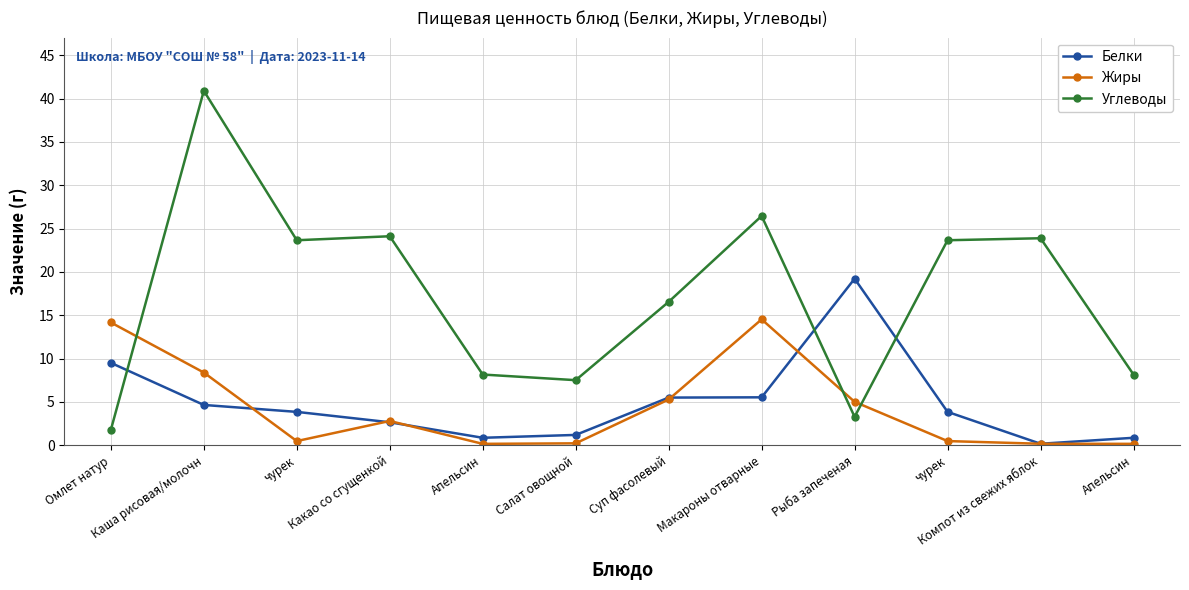

How many lines are shown in the chart?

3